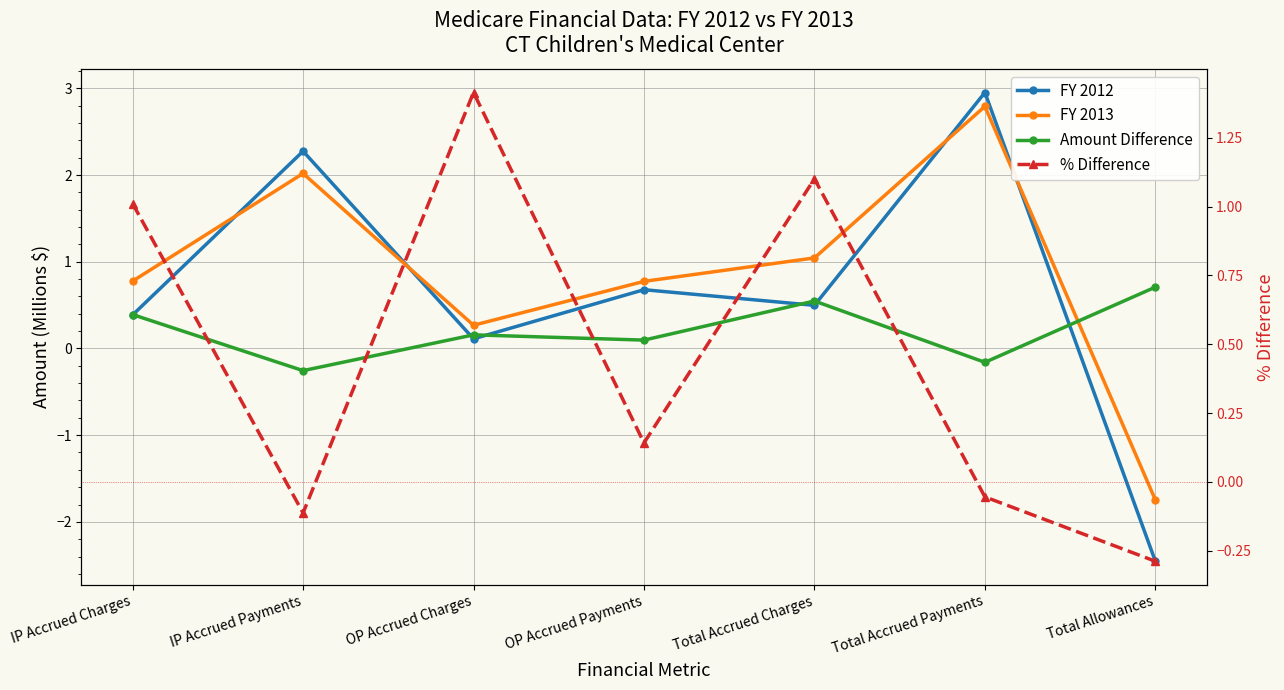

The value of % Difference at Total Accrued Payments is -0.0. True or false?

False